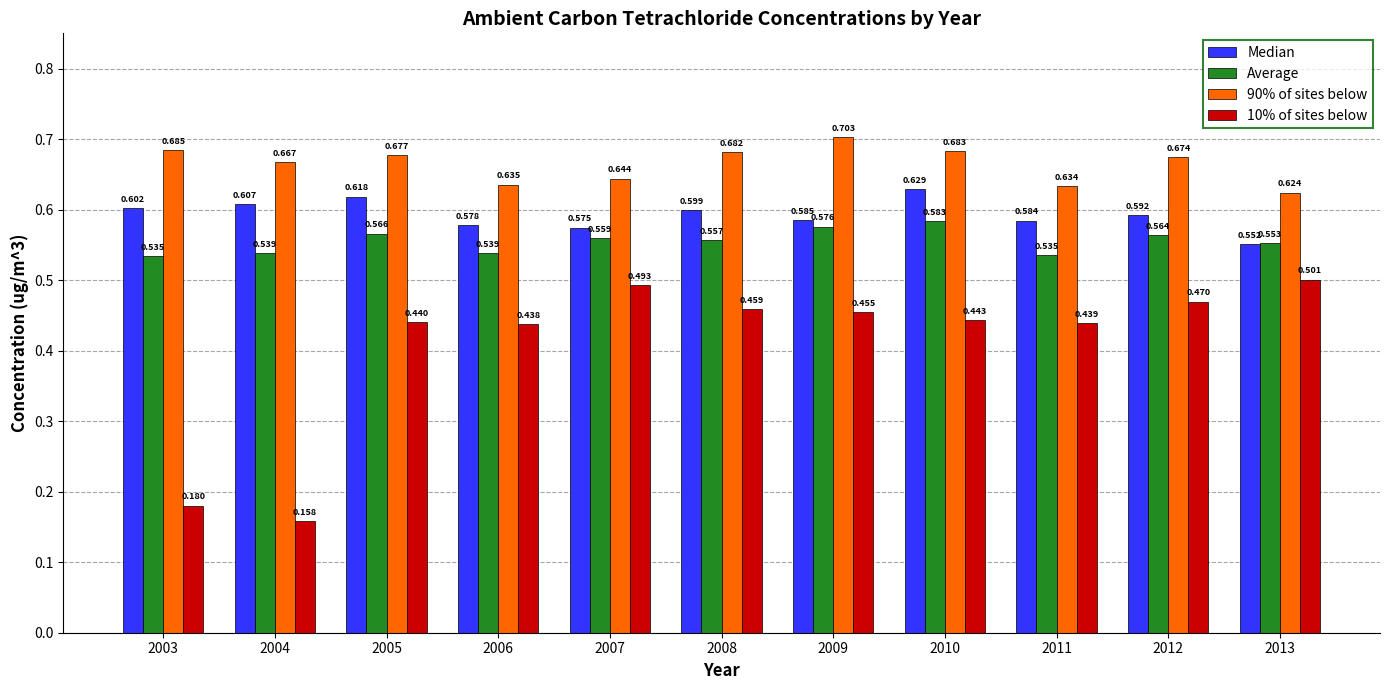

Is the value of 90% of sites below at 2009 greater than the value of Average at 2010?

Yes